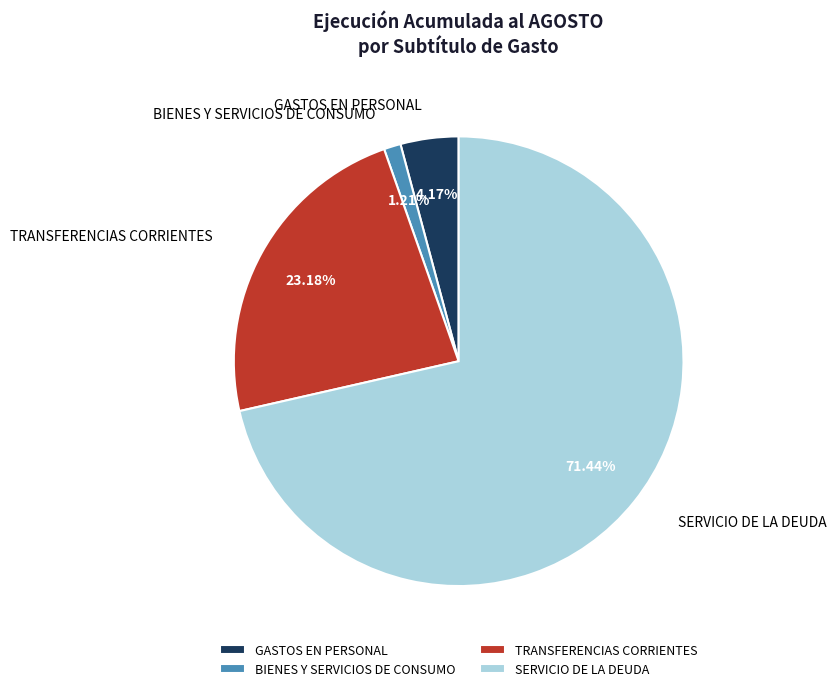

Which category accounts for the majority?

SERVICIO DE LA DEUDA